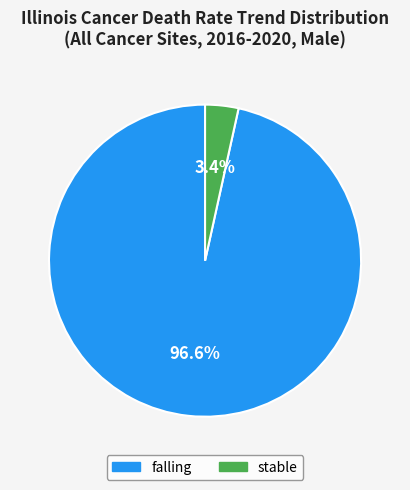

Is there any slice that represents more than half of the pie?

Yes